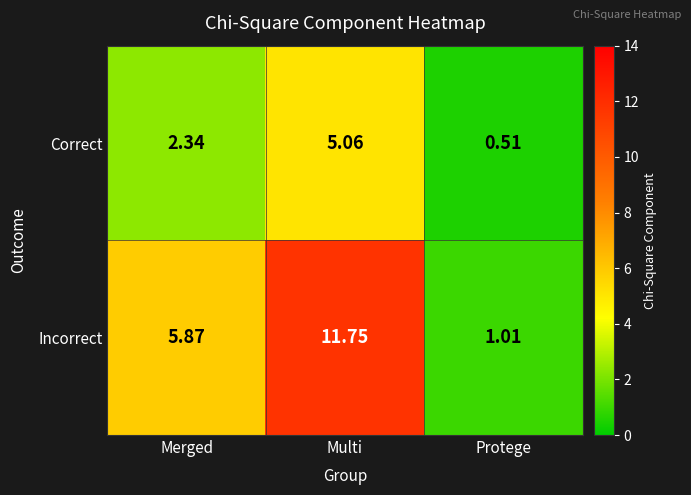

List the series in order of their peak value, lowest first.

Correct, Incorrect